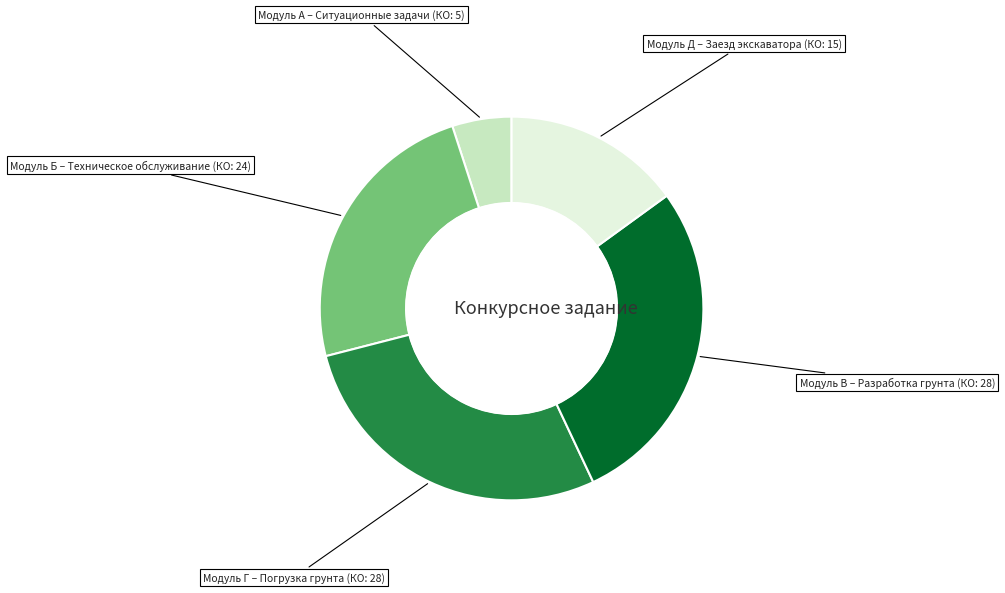

Which slice is the largest?

Погрузка грунта в транспортное средство (Модуль Г)